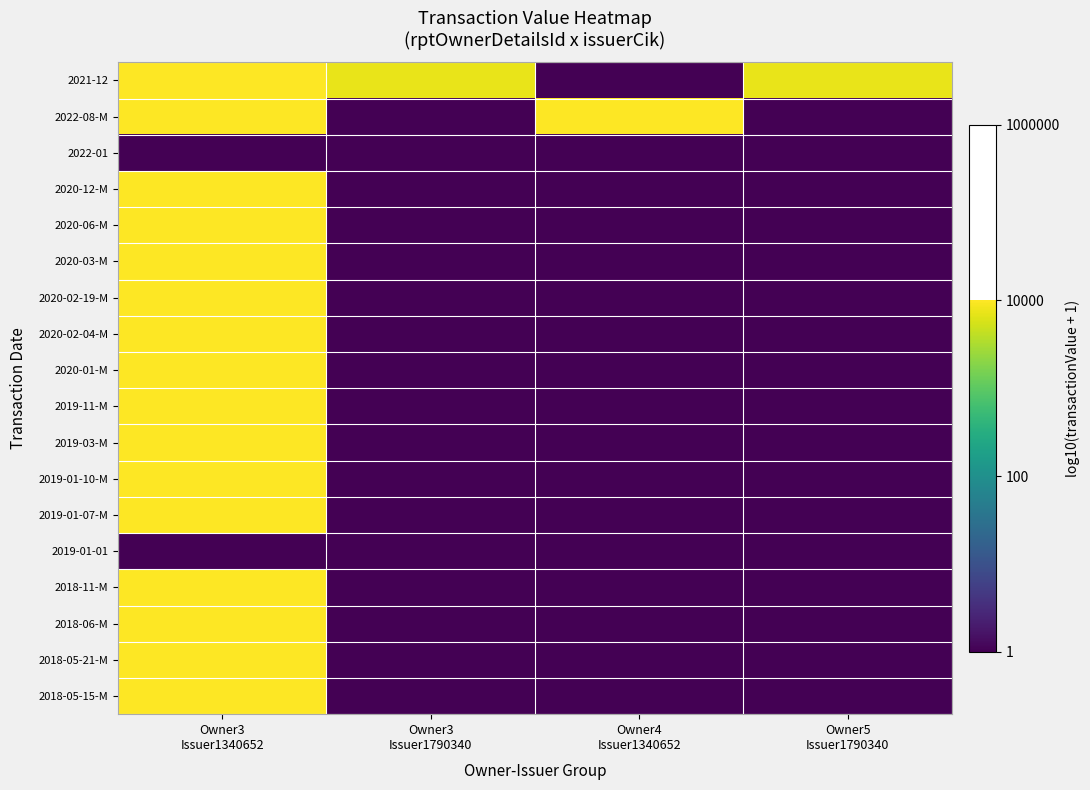

Which series changed the most between Owner3 Issuer1790340 and Owner5 Issuer1790340?

2021-12